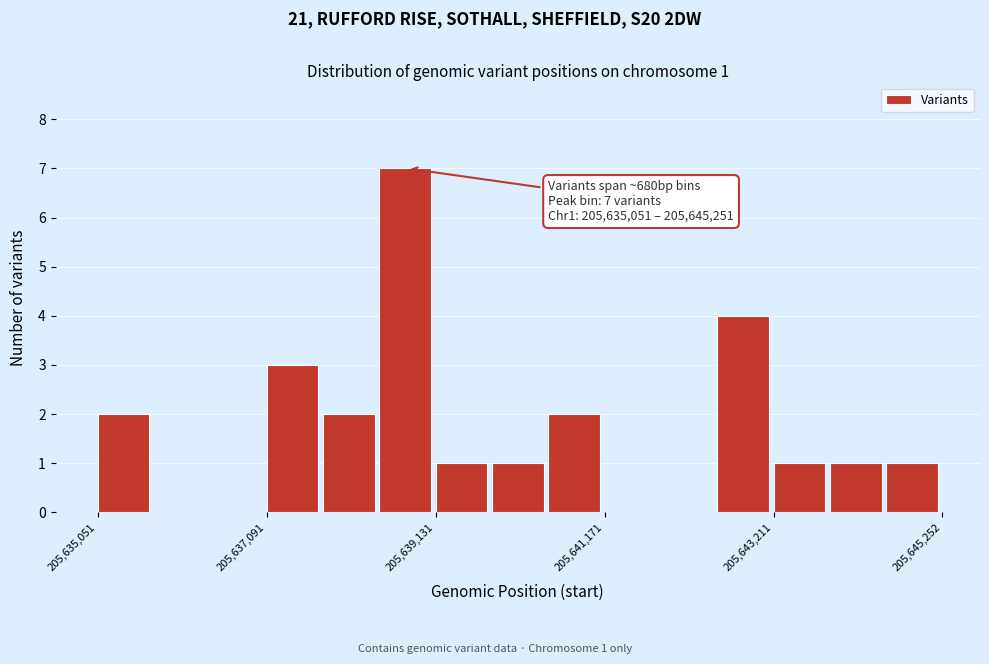

Read against the x-axis, roughly where is the centre of the tallest bar?

205639000